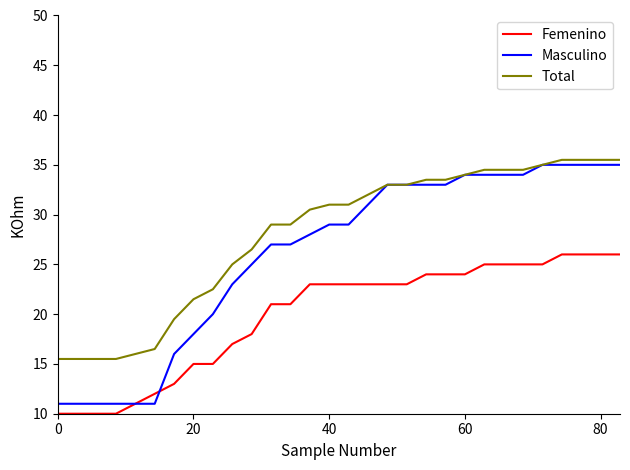

True or false: Femenino and Masculino intersect in this chart.

True